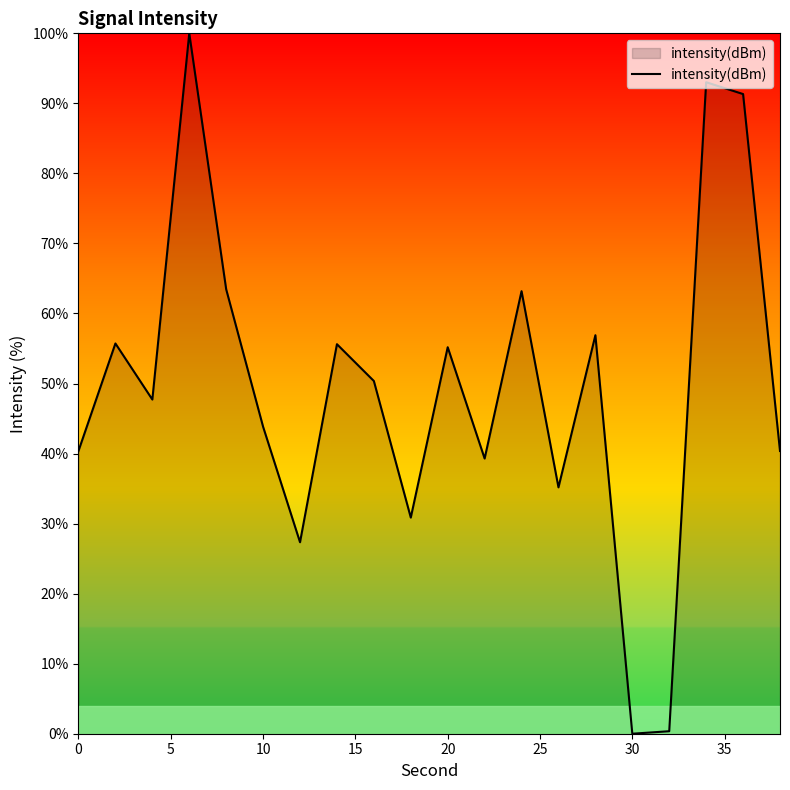

What is the sum of all values?

990.1